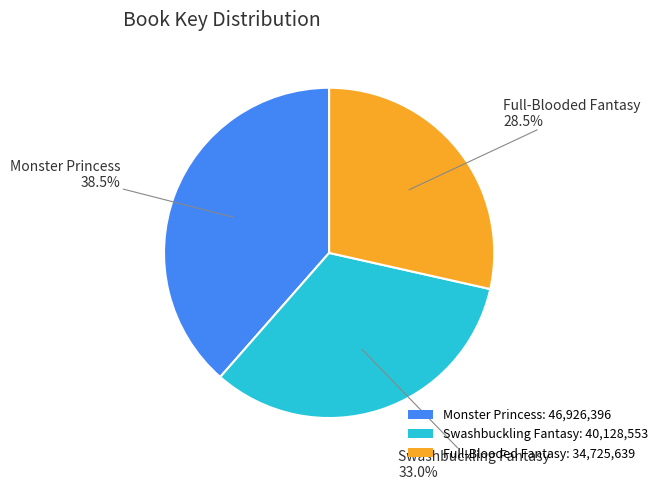

Does Full-Blooded Fantasy represent more than half of the total?

No